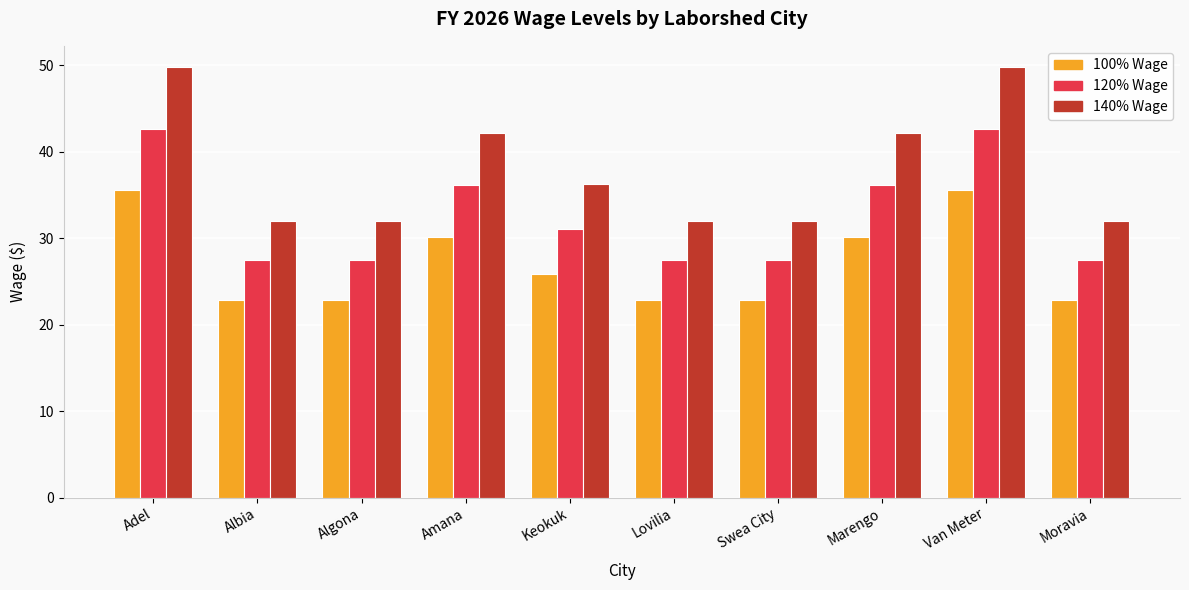

At which label does 100% Wage first exceed 25?

Adel